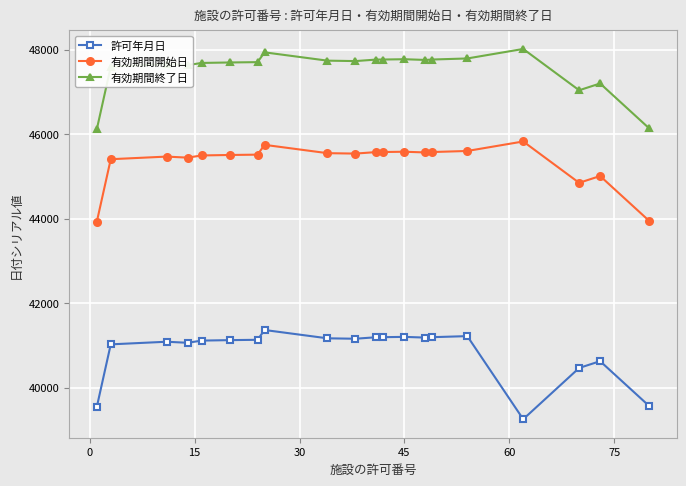

List the series in order of their overall mean, highest first.

有効期間終了日, 有効期間開始日, 許可年月日